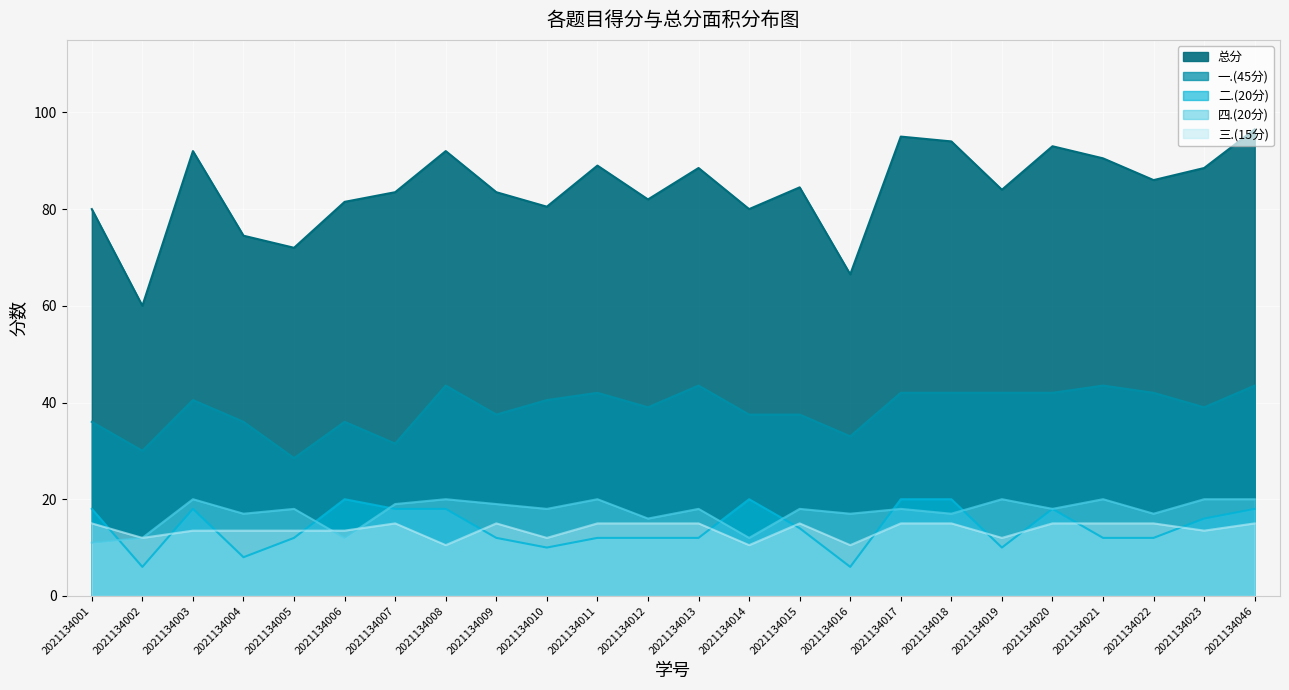

How many data points in 三.(15分) are less than 15?

11